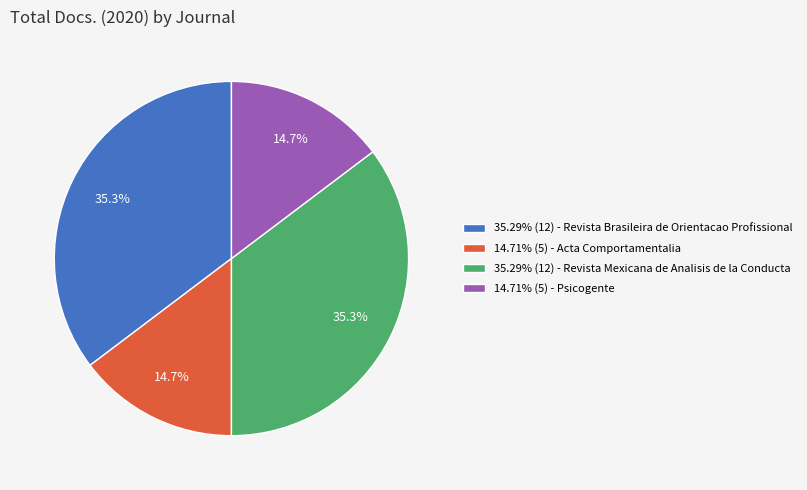

How many slices are in this pie chart?

4